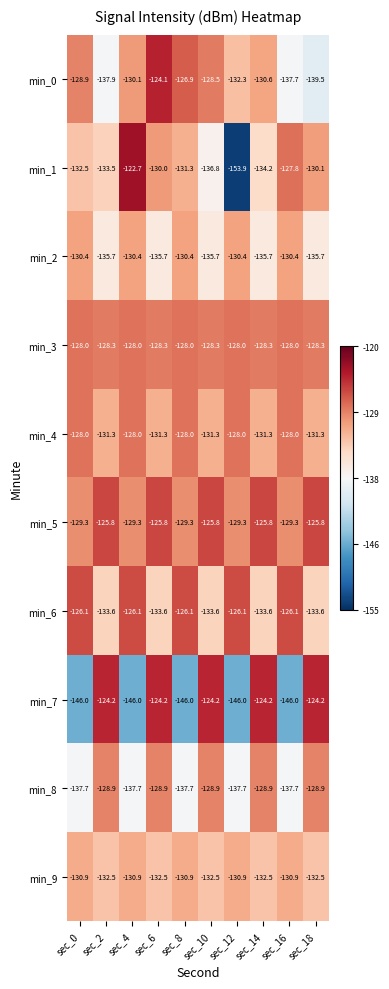

What is the lowest value of the min_4 series?

-131.3